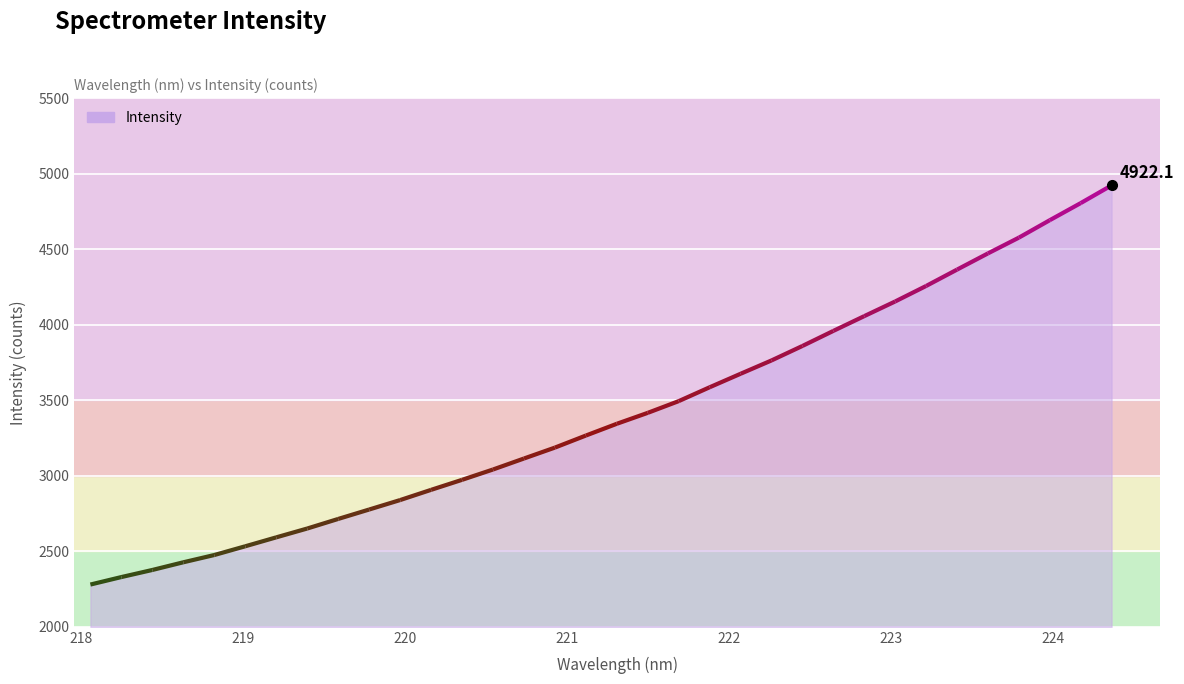

List the labels in order of value, largest first.

224.3616, 224.1709, 223.9802, 223.7895, 223.5987, 223.408, 223.2172, 223.0264, 222.8355, 222.6447, 222.4538, 222.263, 222.0721, 221.8812, 221.6902, 221.4993, 221.3083, 221.1174, 220.9264, 220.7354, 220.5444, 220.3533, 220.1623, 219.9712, 219.7801, 219.589, 219.3979, 219.2067, 219.0156, 218.8244, 218.6332, 218.442, 218.2508, 218.0596